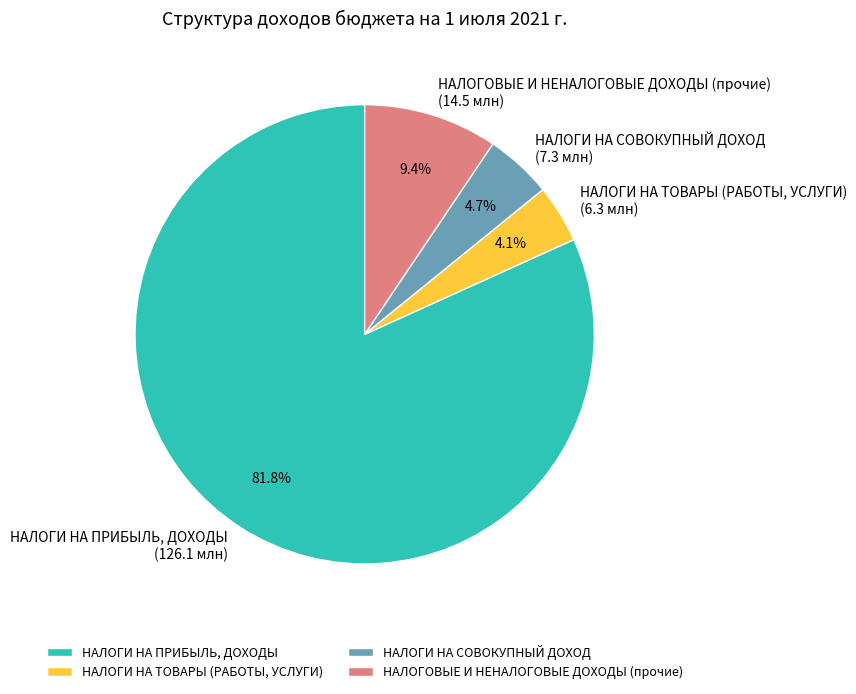

What percentage do НАЛОГИ НА ТОВАРЫ (РАБОТЫ, УСЛУГИ) and НАЛОГИ НА СОВОКУПНЫЙ ДОХОД together represent?

8.8%